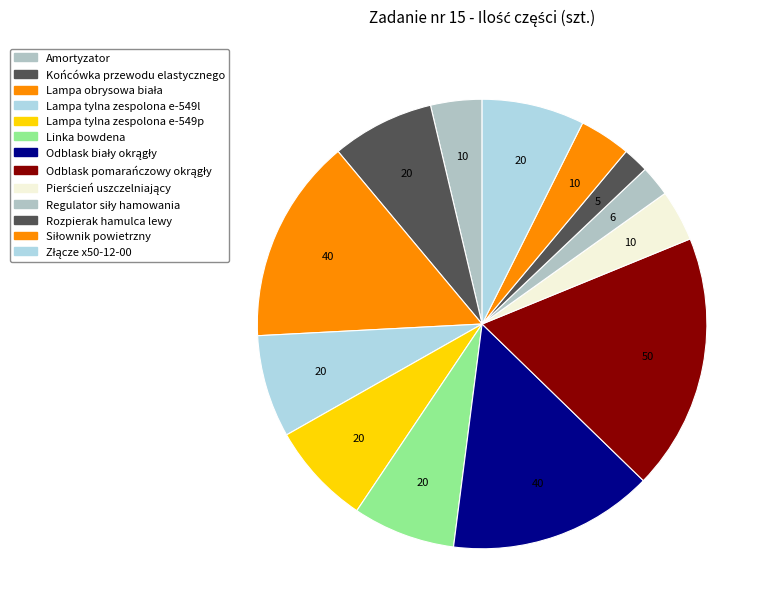

To the nearest percent, what is the average slice percentage?

8%